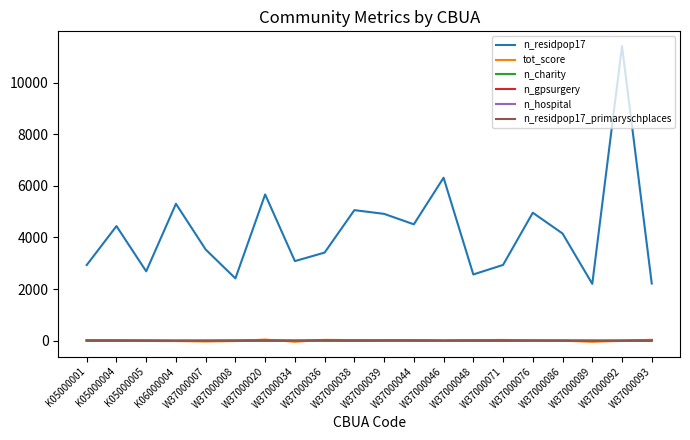

Is the value of n_gpsurgery at W37000036 greater than the value of n_residpop17 at W37000071?

No